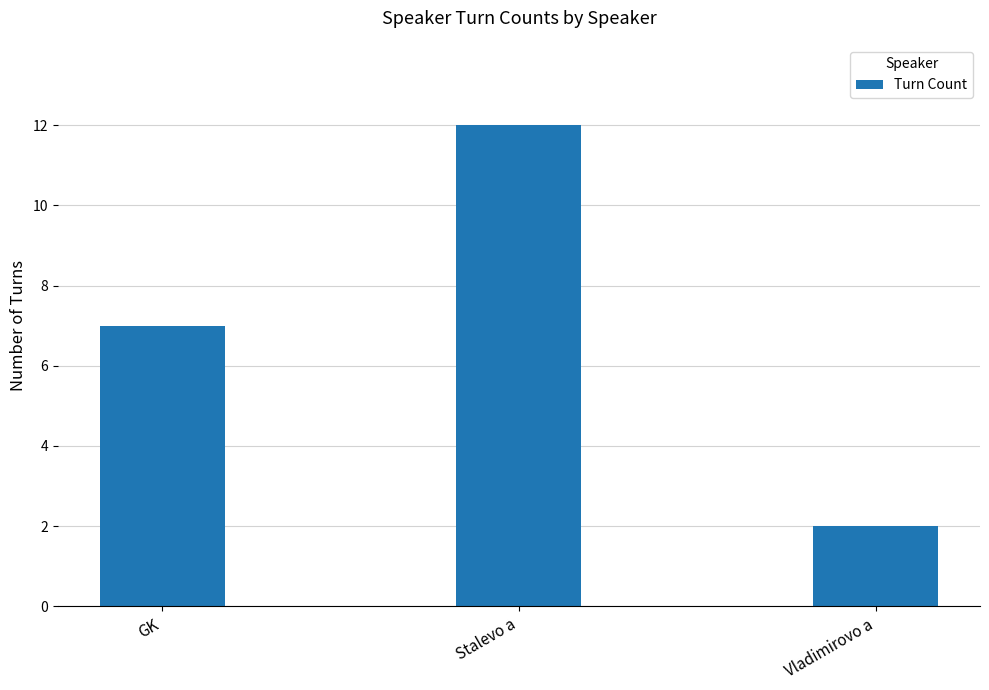

Which category has the lowest value across all series?

Vladimirovo a